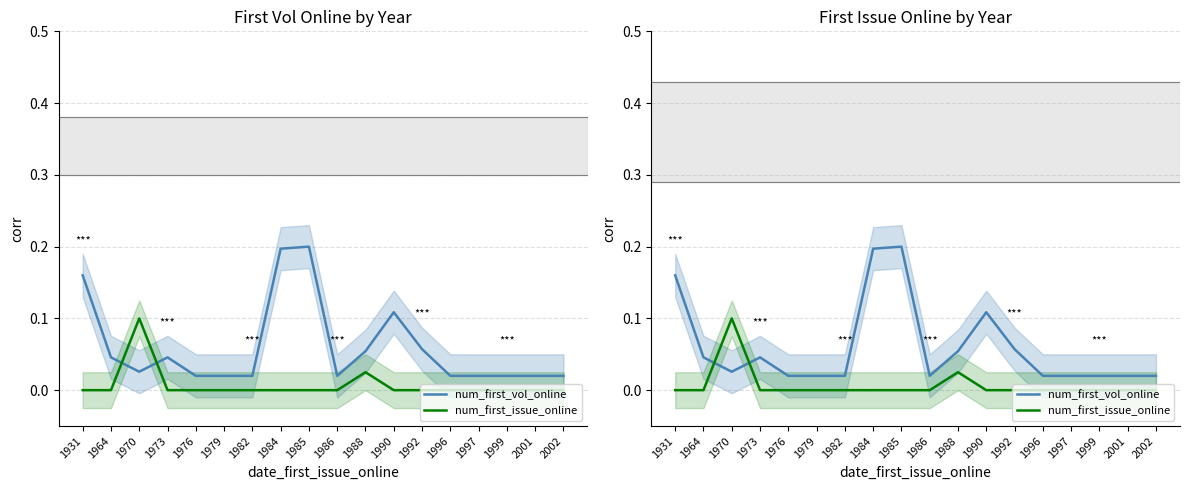

Which series has the widest spread of values?

num_first_vol_online